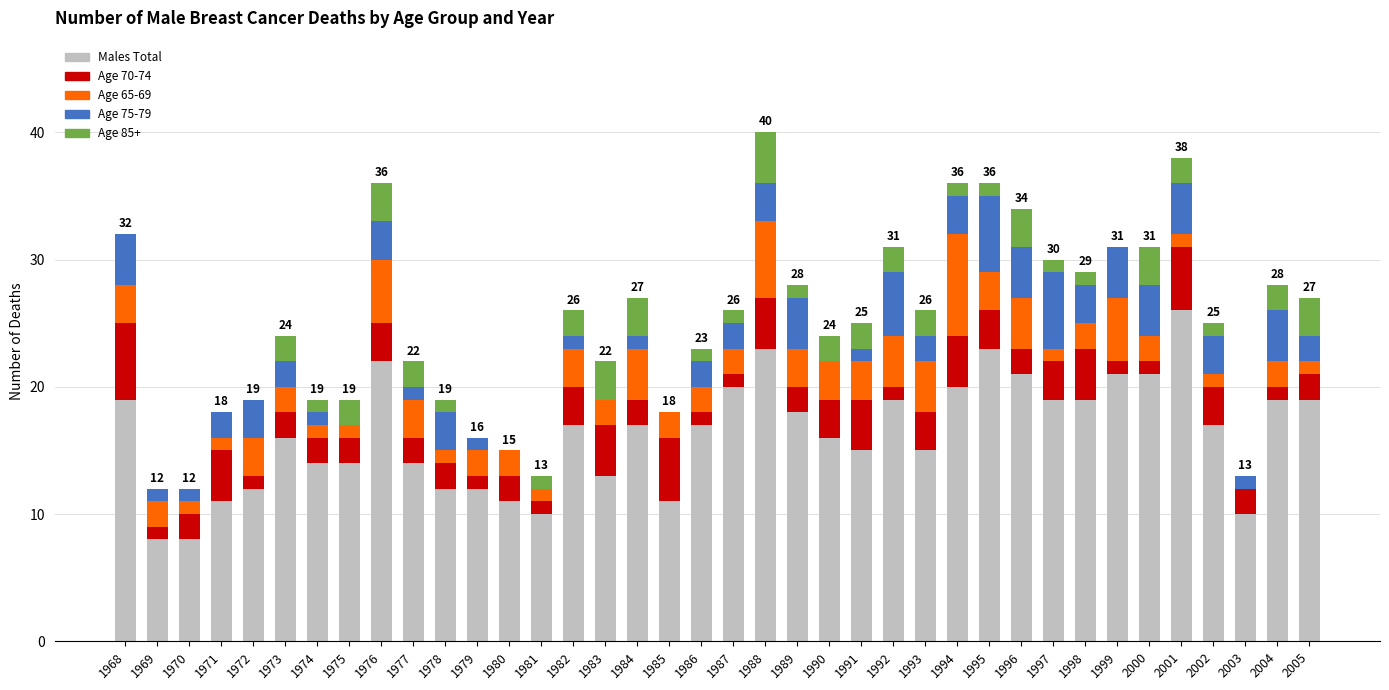

Is it true that Males Total equals 17 at 1982?

True